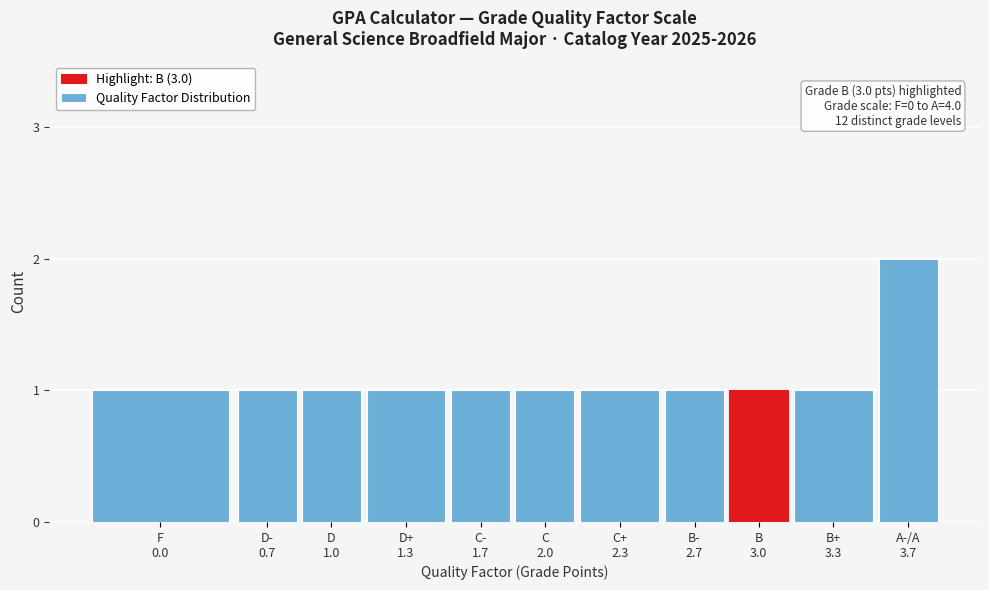

Reading left to right, what are all the values shown in this chart?

1	1	1	1	1	1	1	1	1	1	2